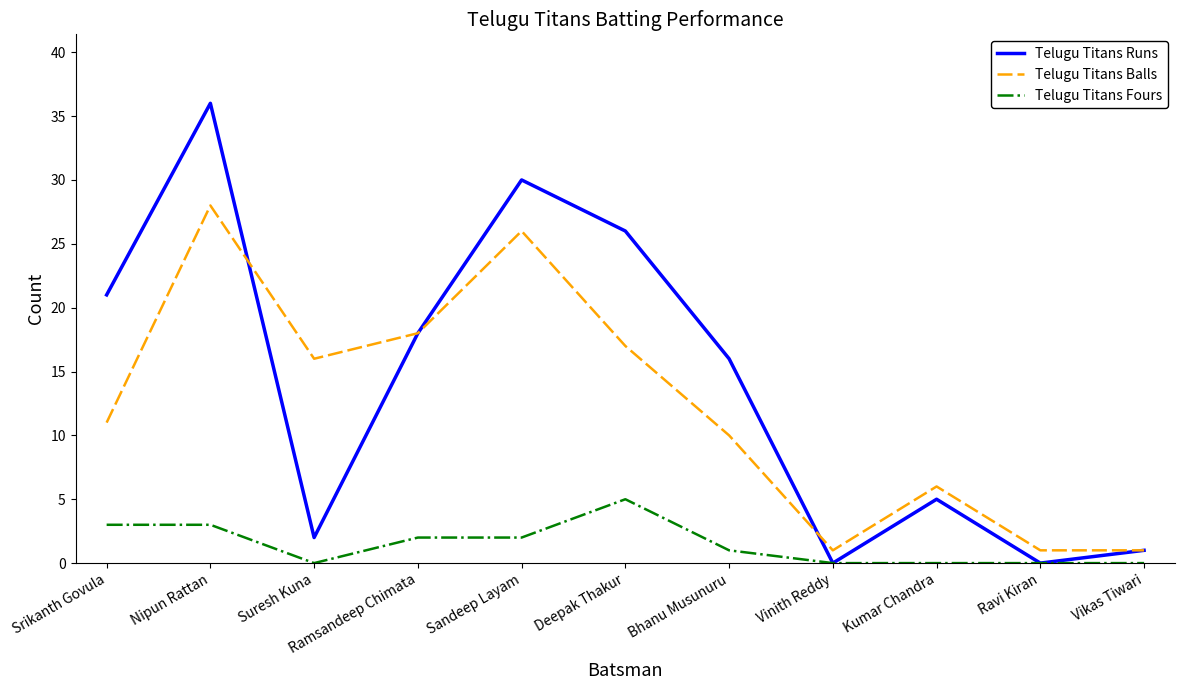

Between Srikanth Govula and Deepak Thakur, which series saw the biggest shift?

Telugu Titans Balls